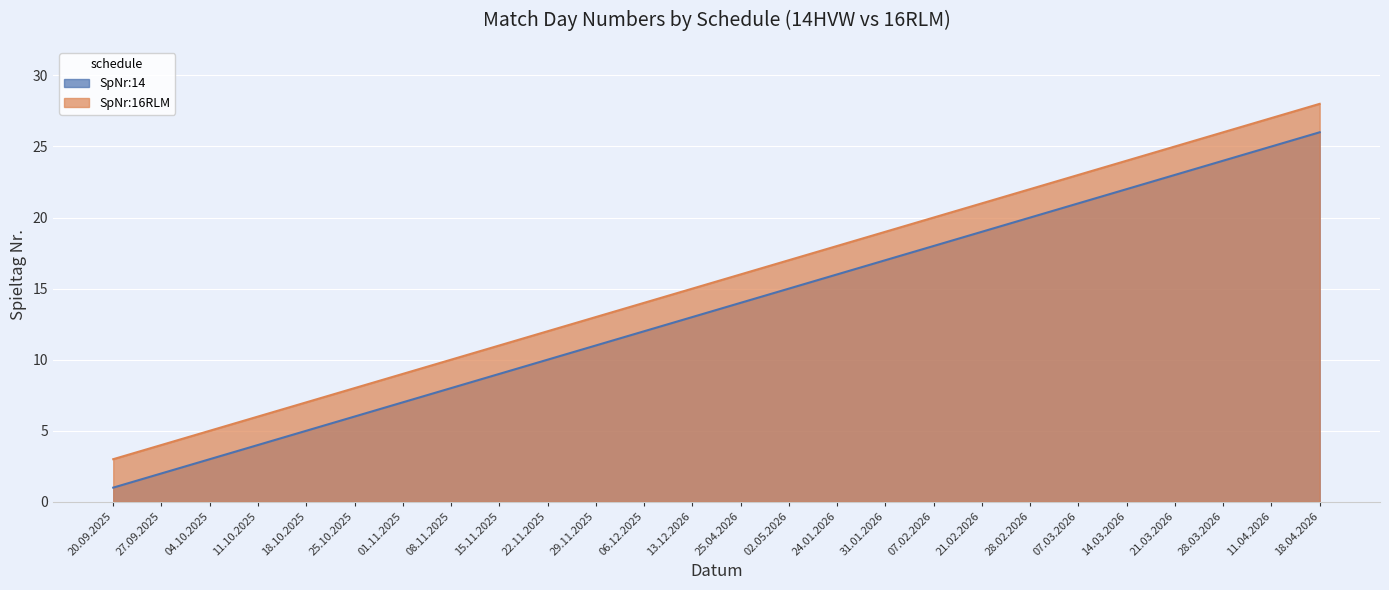

At which label is SpNr:16RLM closest to 15?

13.12.2026